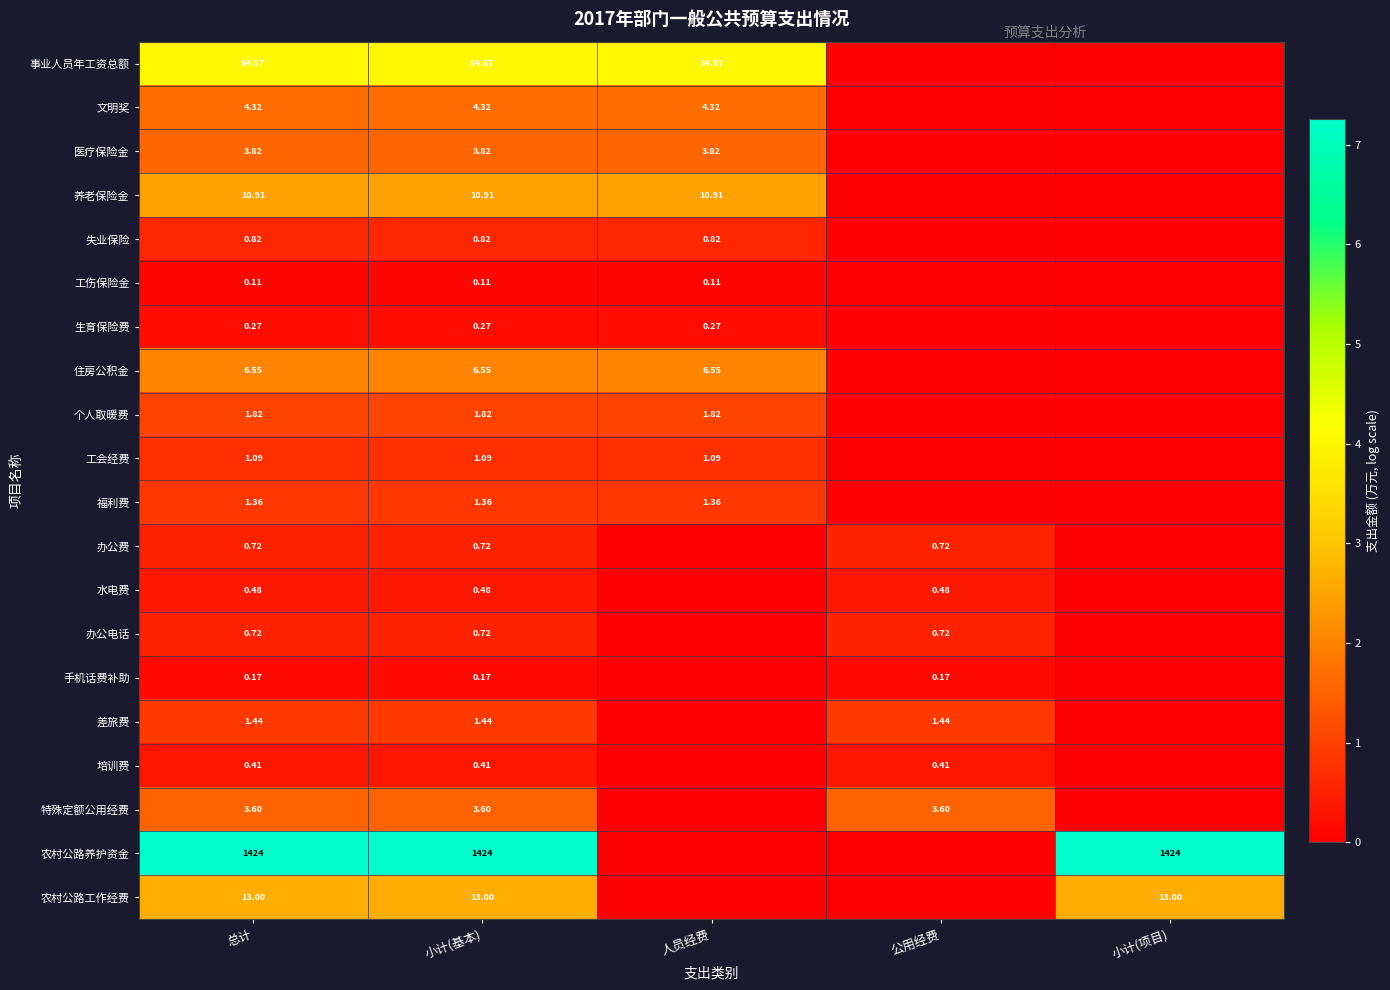

Which has a higher value, 小计(项目) or 小计(基本)?

小计(基本)